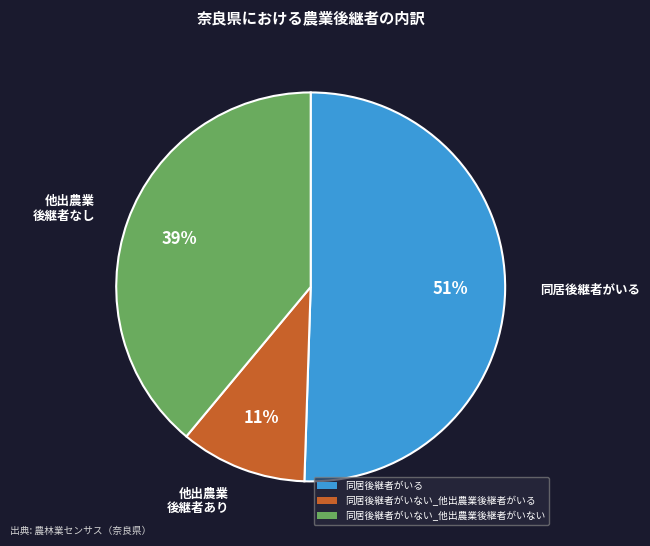

True or false: 同居後継者がいる accounts for 51% of the total.

True